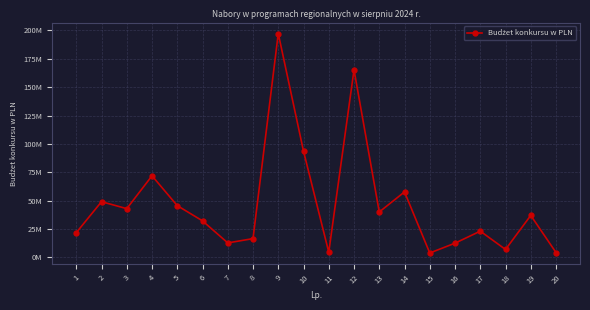

Reading left to right, transcribe all the data shown in this chart.

21809000.0	49102963.5	42965000.0	71923410.0	45621491.6	32205177.3	12776072.4	16559445.1	197315955.6	93595150.4	4562148.3	165351892.0	40043380.0	57697832.1	3886926.3	12533040.0	23141430.0	7000000.0	37000000.0	4284800.0